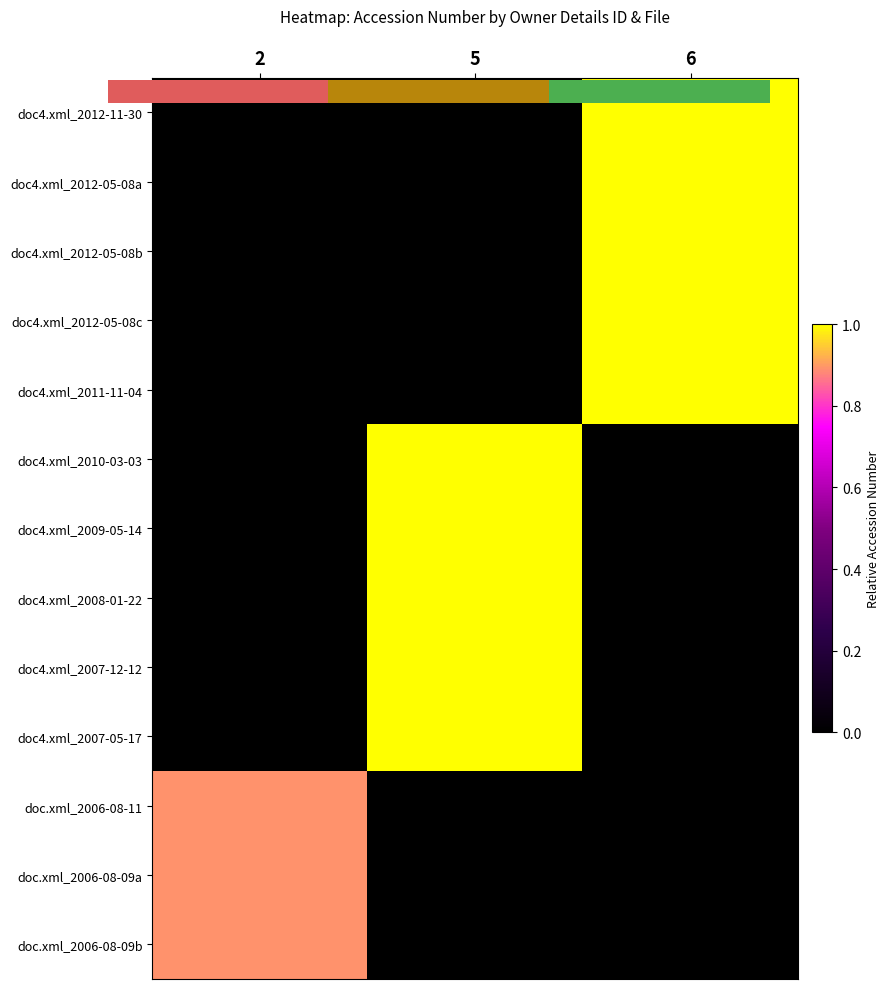

Rank the categories by doc.xml_2006-08-11 value from lowest to highest.

5, 6, 2